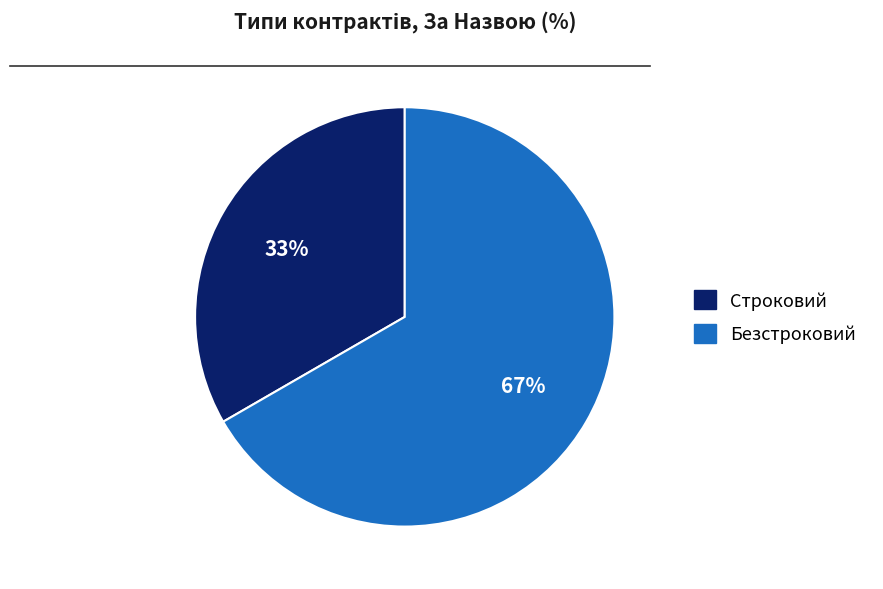

How many segments does this pie chart have?

2